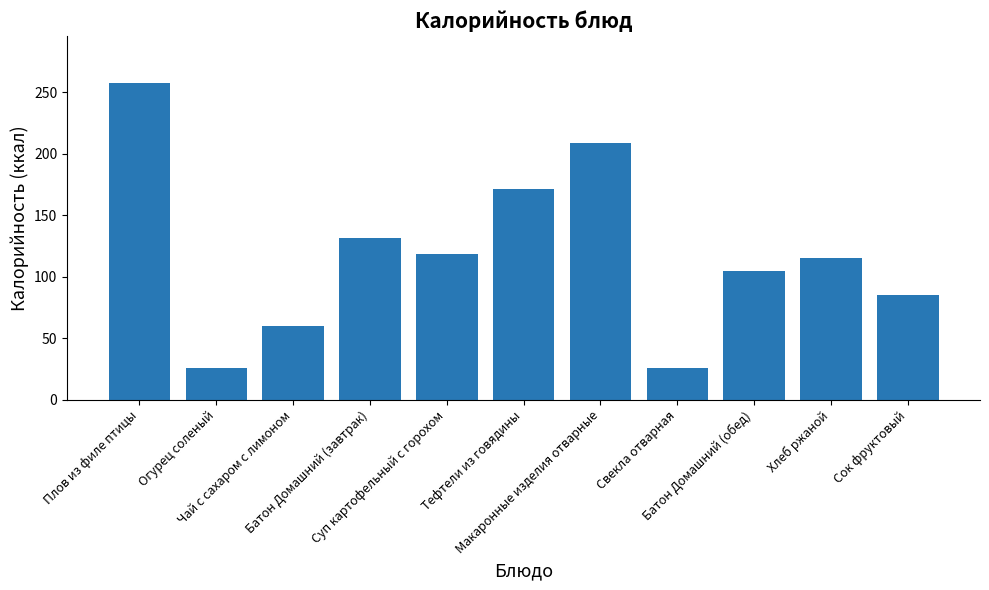

What is the difference between the maximum and minimum values?

231.0